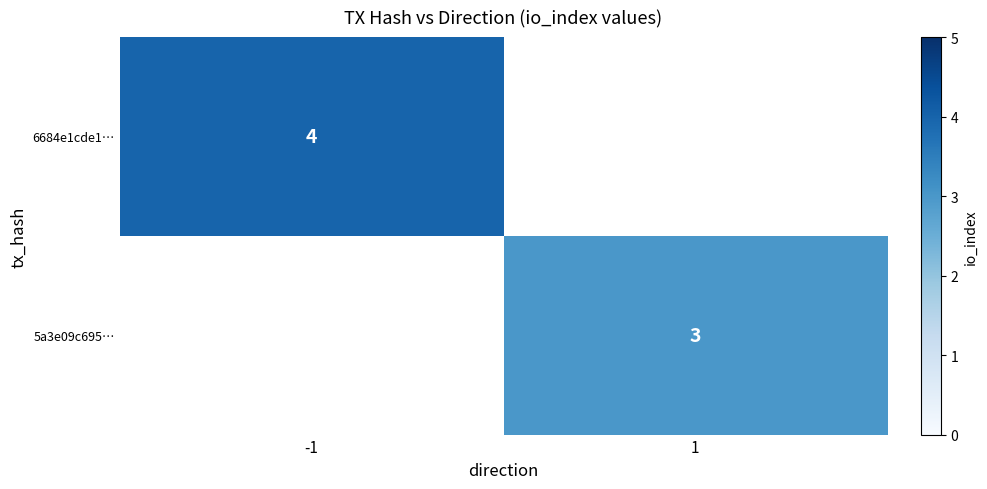

The value of 5a3e09c695… at 1 is 1. True or false?

False